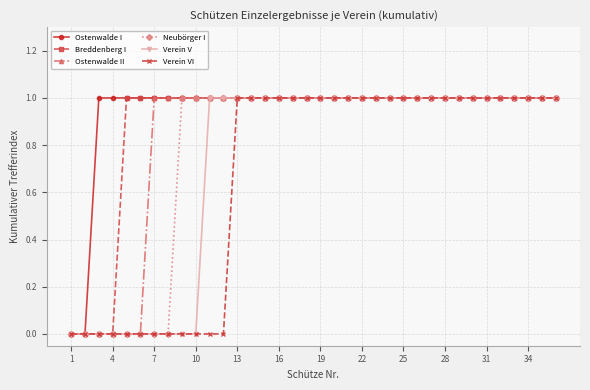

What is the value of the Verein VI point at the 31st from the left?

1